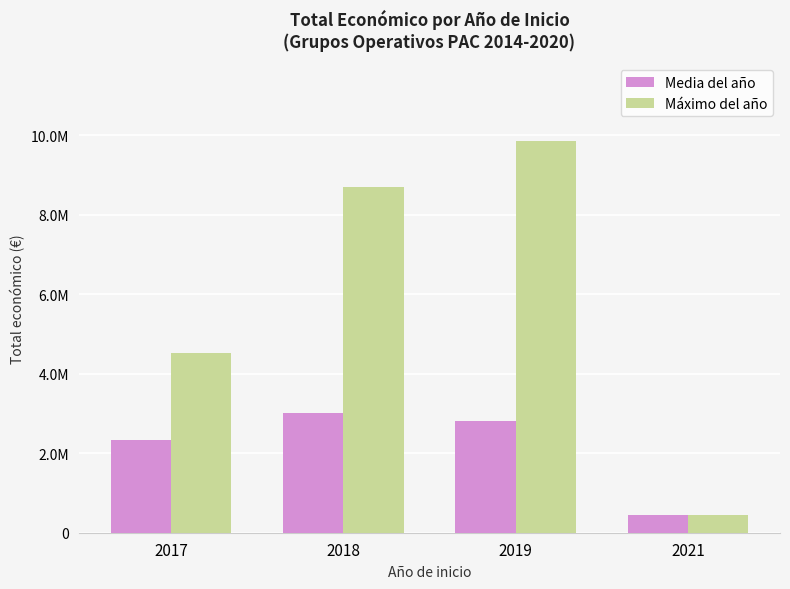

At which label is Máximo del año closest to 5147186?

2017